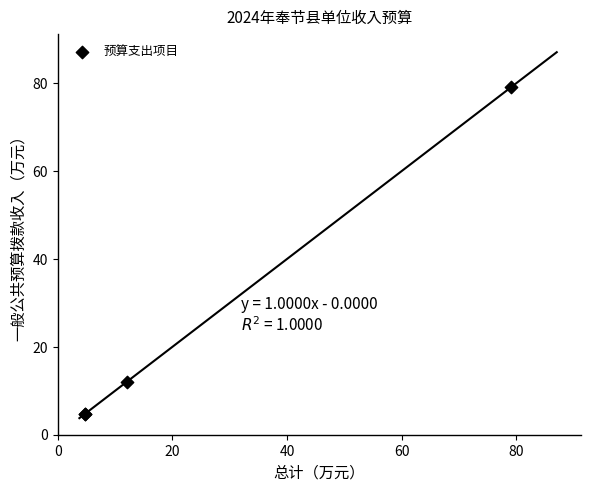

What Y value in the scatter plot is closest to 41?

12.0